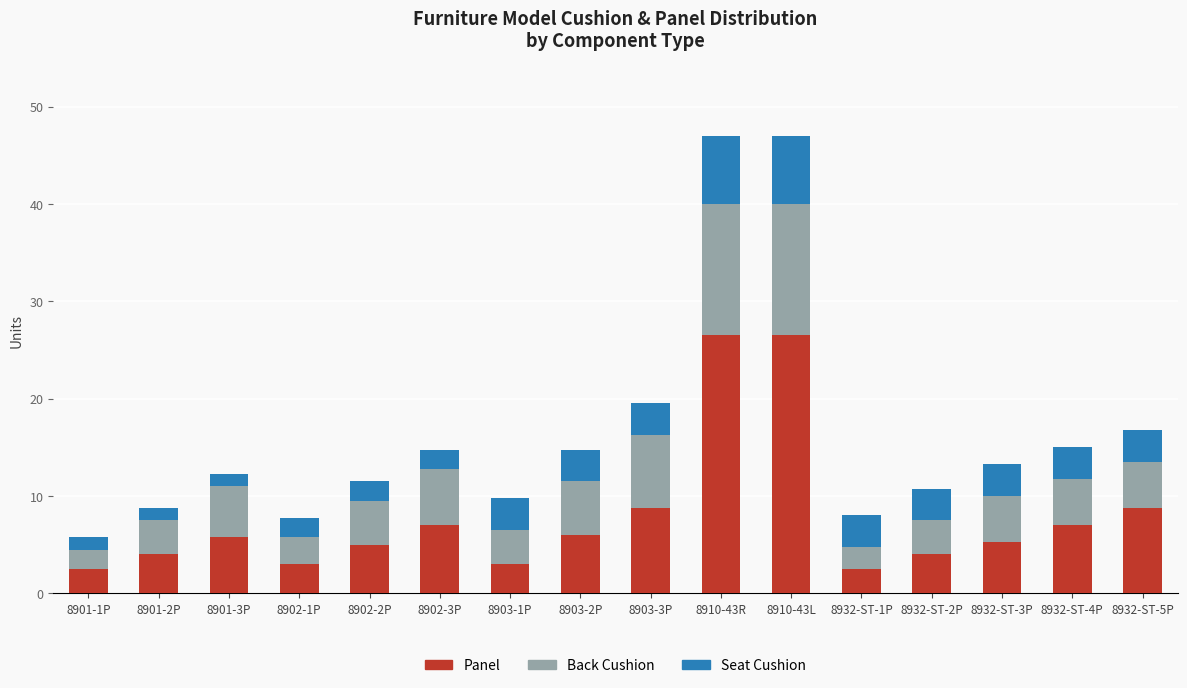

What are all the series names shown in the legend?

Panel, Back Cushion, Seat Cushion